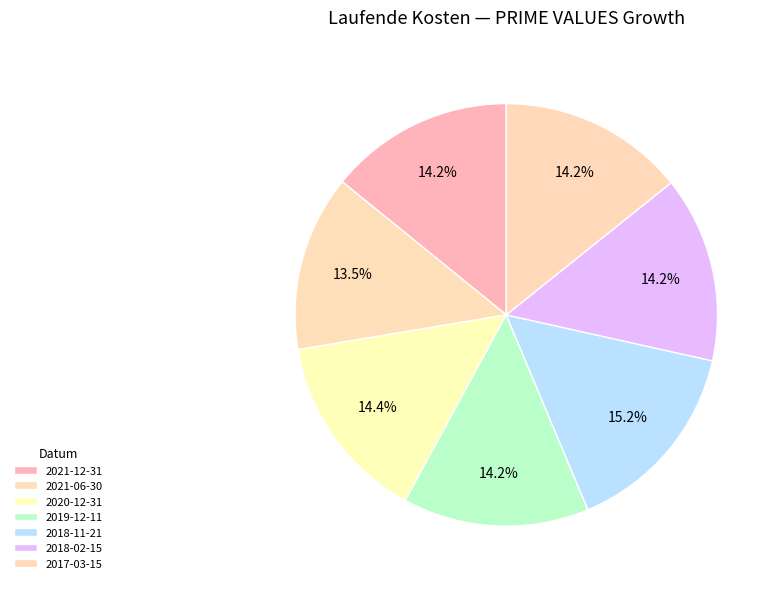

To the nearest percent, what is the difference between the largest and smallest slice percentages?

2%